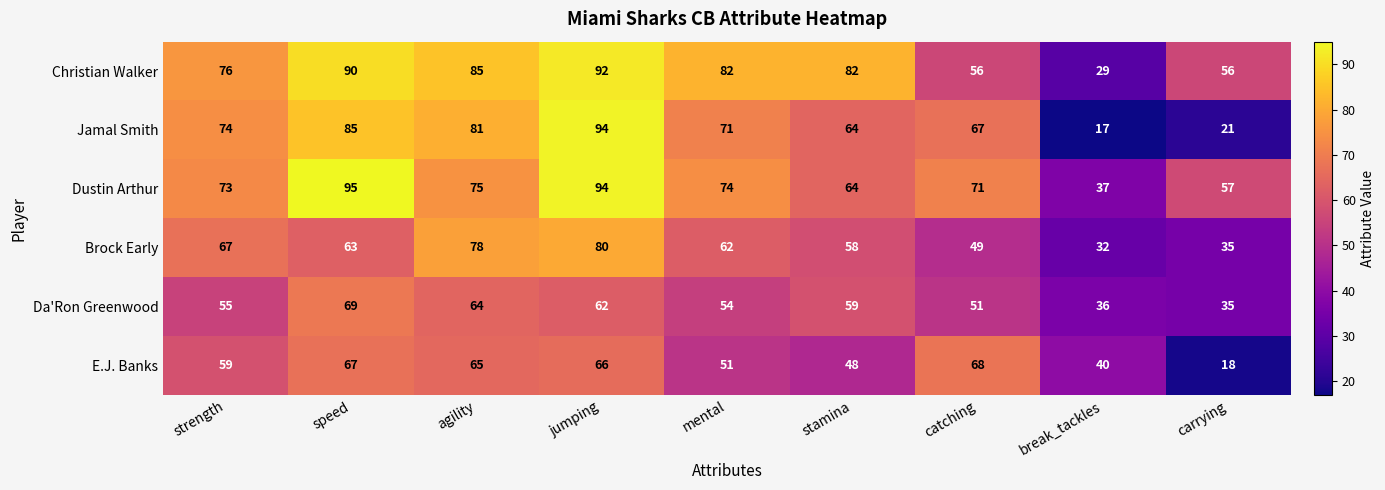

Which category has the lowest value in the Da'Ron Greenwood series?

carrying